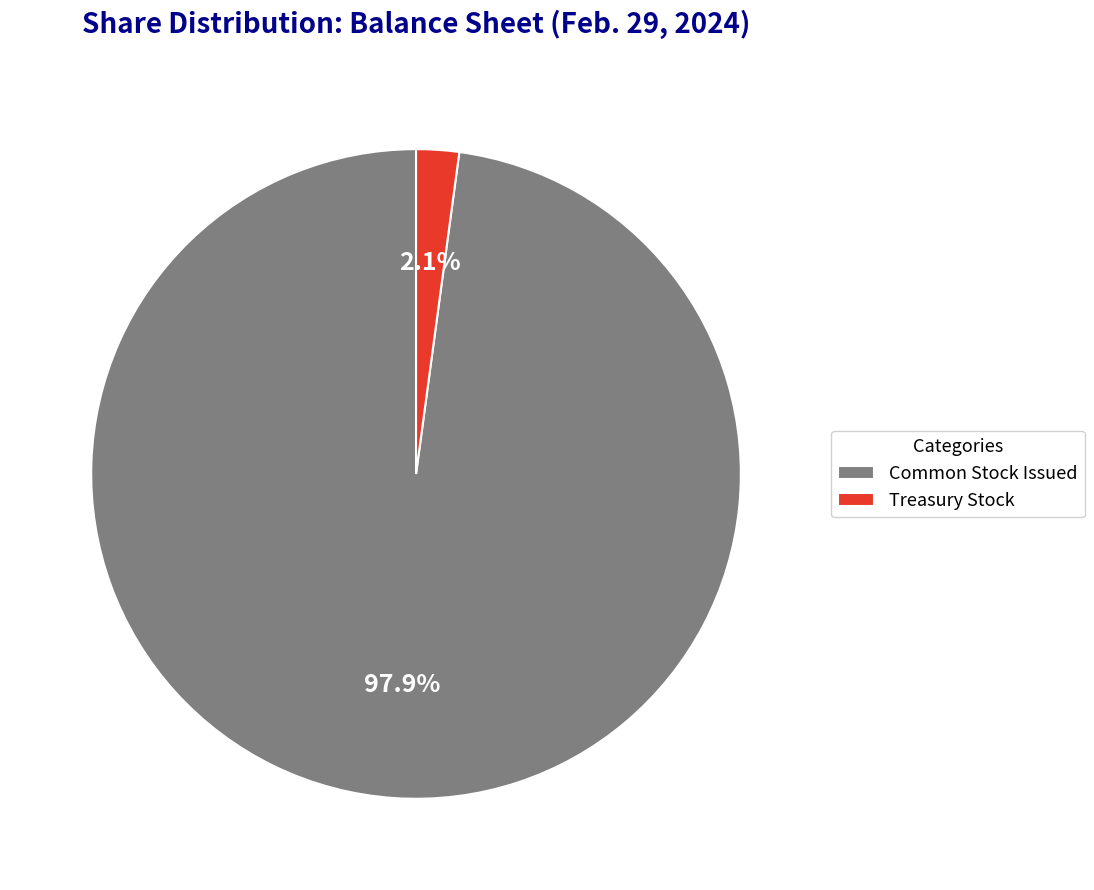

Which has a higher value, Treasury Stock or Common Stock Issued?

Common Stock Issued